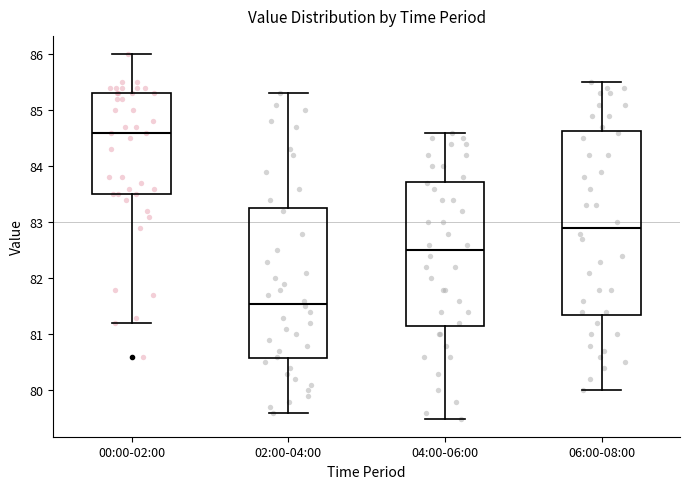

Which box has the lowest median line?

02:00-04:00